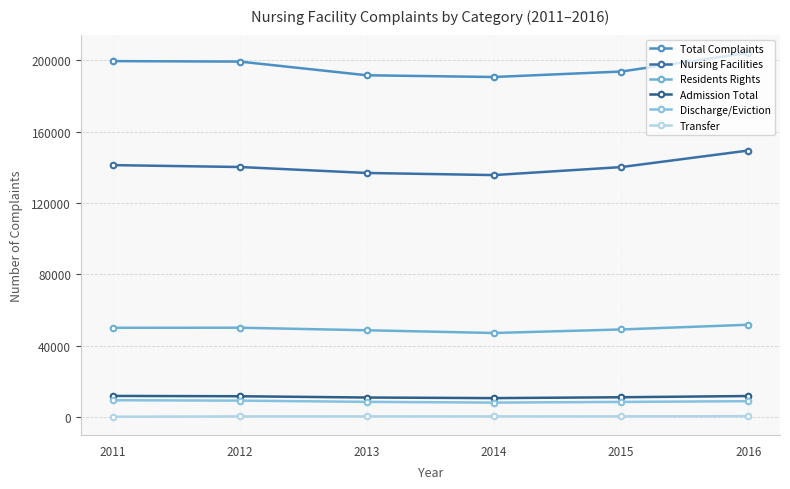

Does the chart have visible grid lines?

Yes